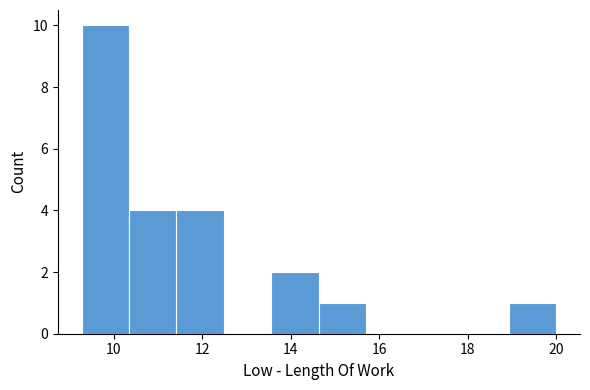

Reading left to right, list every bar in this chart as the range it spans on the x-axis followed by its height. Neither the bar edges nor the heights are printed on the chart, so give them approximately, as read against the axes.

9.2 to 10.4: 10
10.4 to 11.4: 4
11.4 to 12.4: 4
12.4 to 13.6: 0
13.6 to 14.6: 2
14.6 to 15.8: 1
15.8 to 16.8: 0
16.8 to 17.8: 0
17.8 to 19.0: 0
19.0 to 20.0: 1